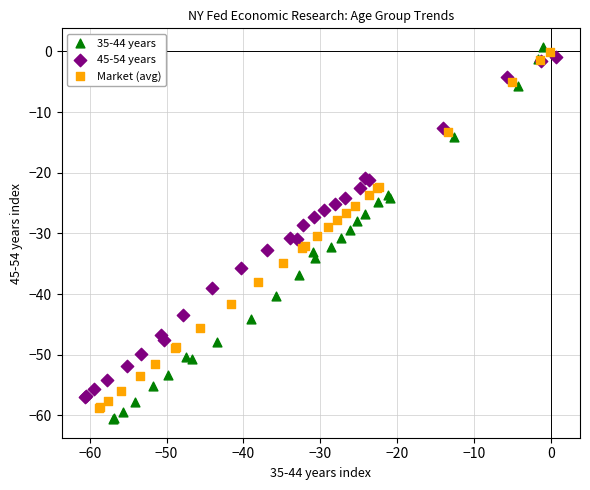

Which series contains the lowest Y value?

35-44 years